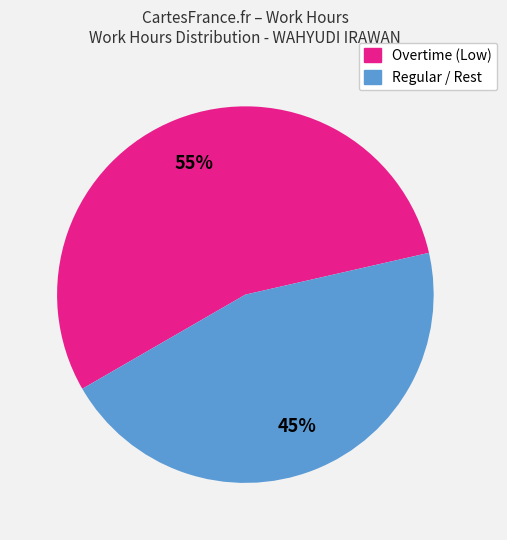

Is there a majority slice in this chart?

Yes